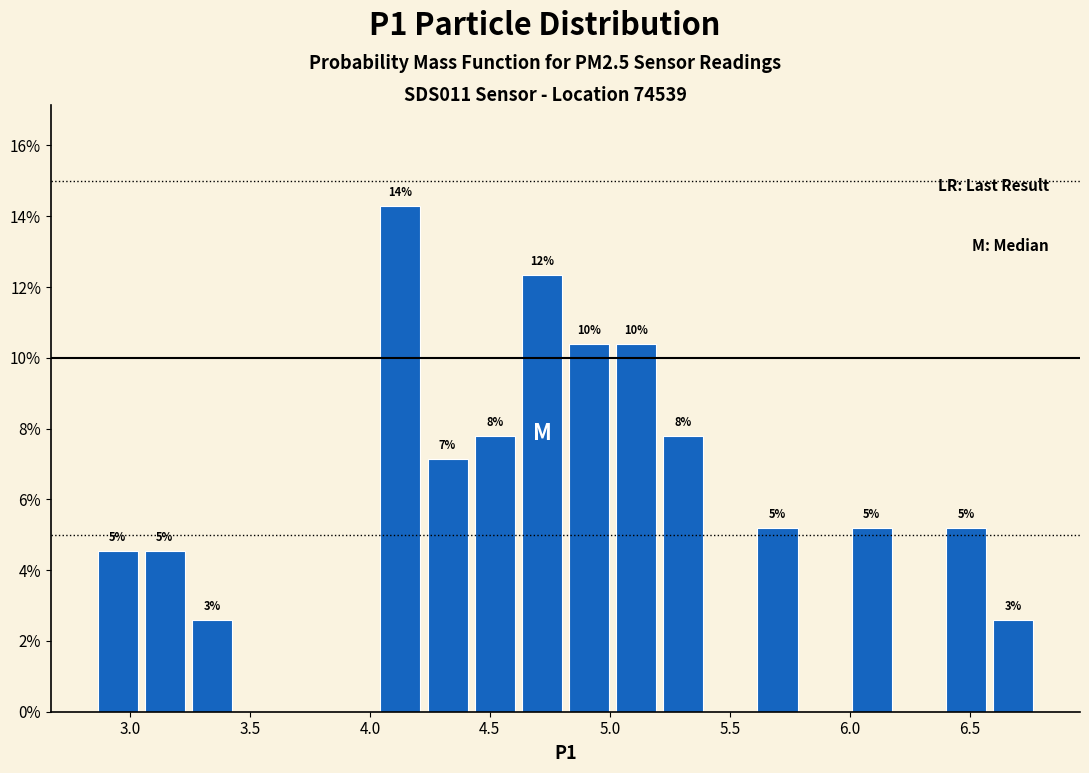

Around what value on the x-axis is the tallest bar? Give the approximate position of its centre, as read against the axis.

4.15